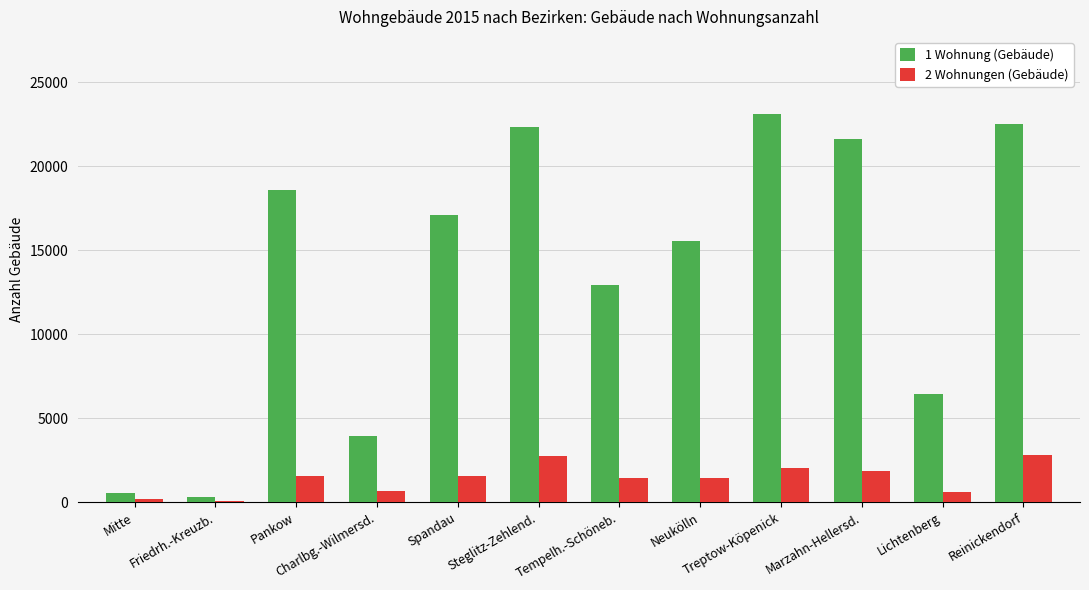

The 1 Wohnung (Gebäude) series shows 22505 at Reinickendorf. True or false?

True